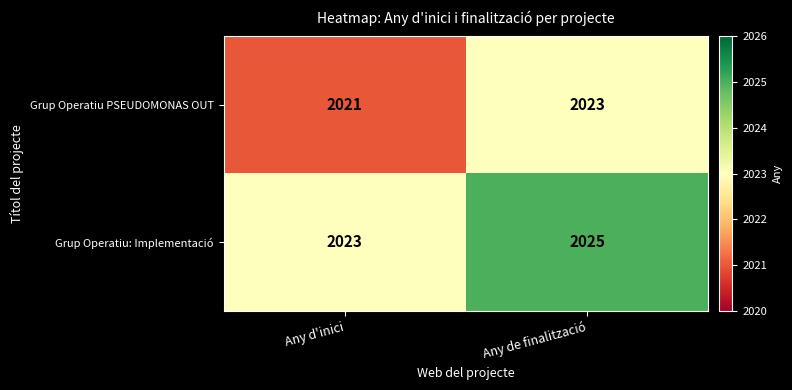

Is the value of Grup Operatiu PSEUDOMONAS OUT at Any d'inici greater than the value of Grup Operatiu: Implementació at Any de finalització?

No